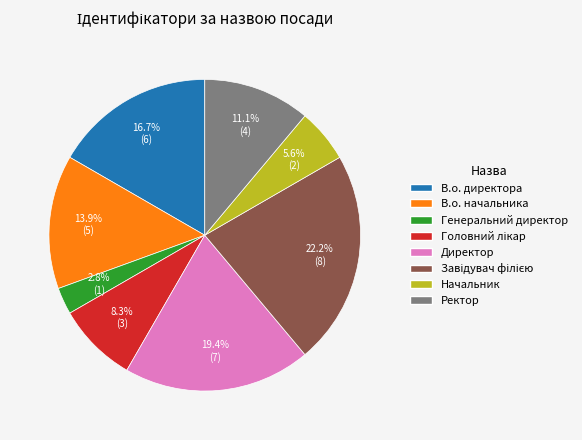

How much of the chart is everything except В.о. начальника?

86.1%